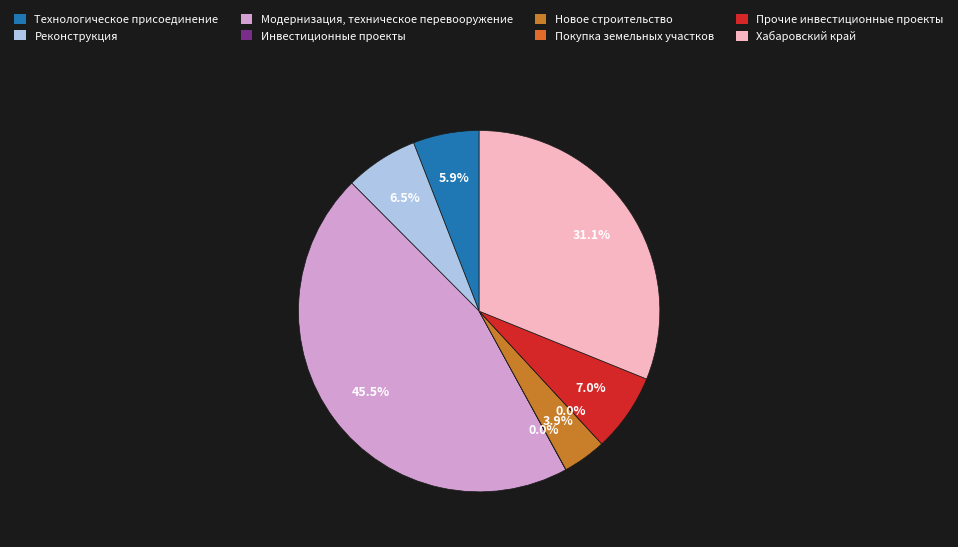

What is the change in value from Модернизация, техническое перевооружение to Покупка земельных участков?

-3721.2